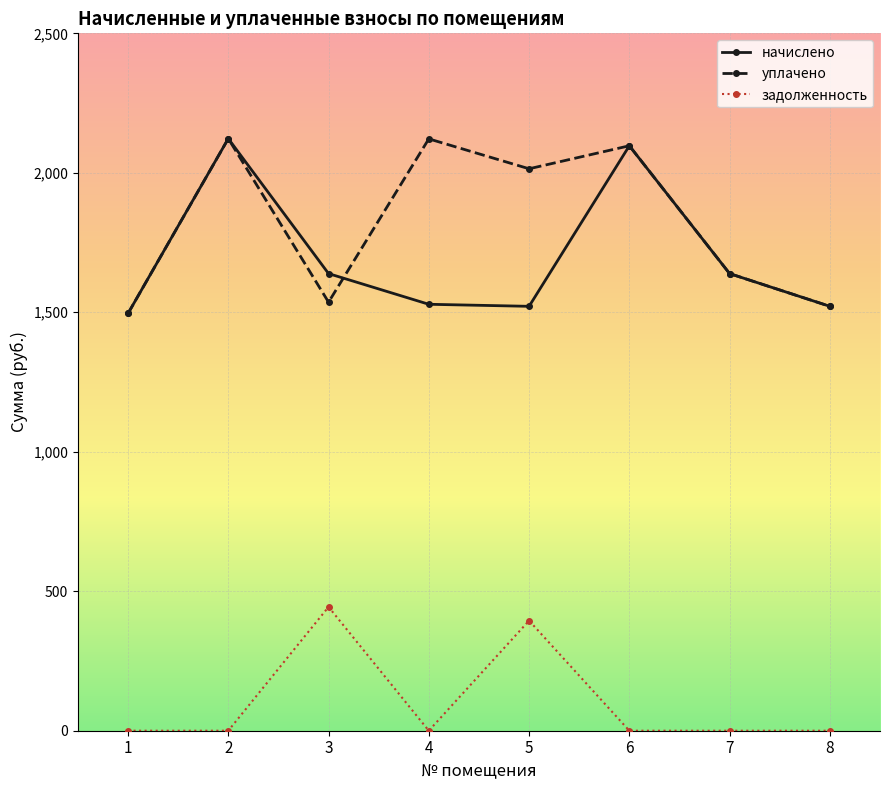

Where is уплачено nearest to the value 1809?

7